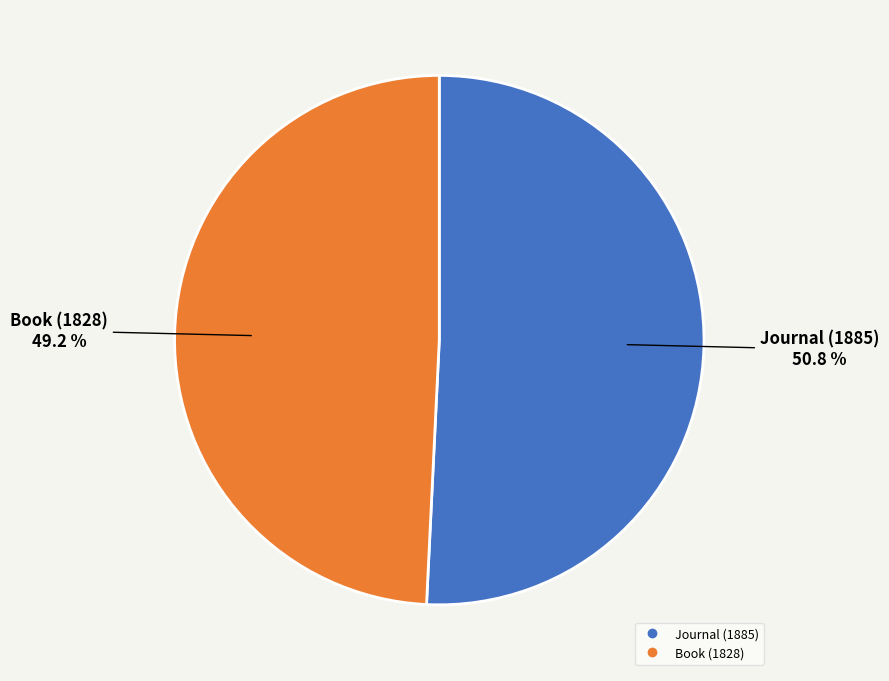

What is the smallest slice in the pie chart?

Book (1828)